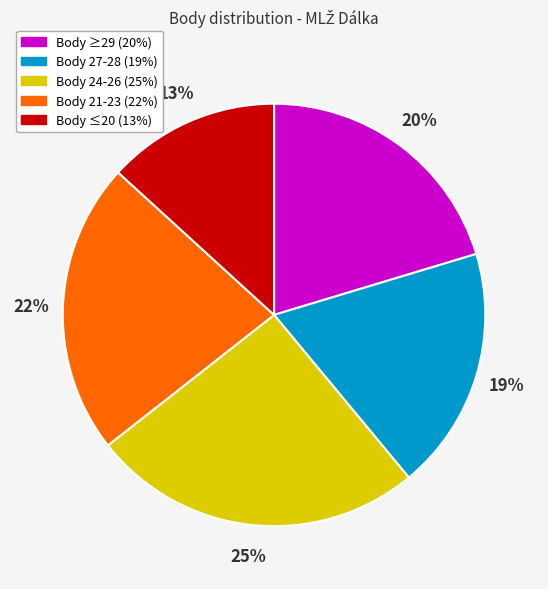

Is there a majority slice in this chart?

No